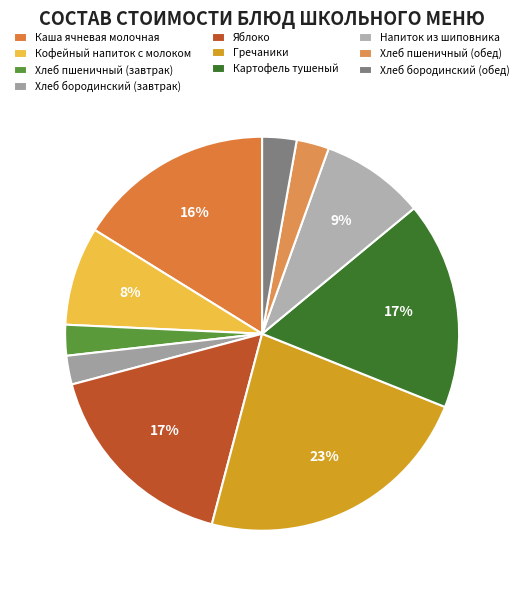

Which has a higher value, Хлеб пшеничный (обед) or Хлеб бородинский (завтрак)?

Хлеб пшеничный (обед)